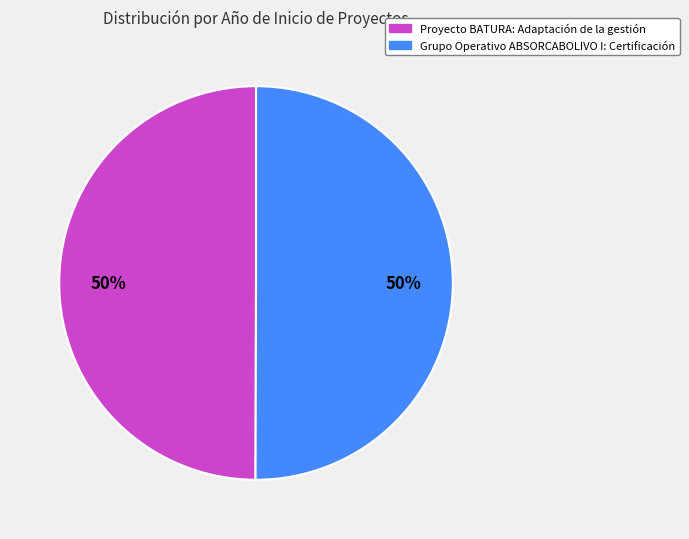

To the nearest percent, what portion does Proyecto BATURA: Adaptación de la gestión represent?

50%